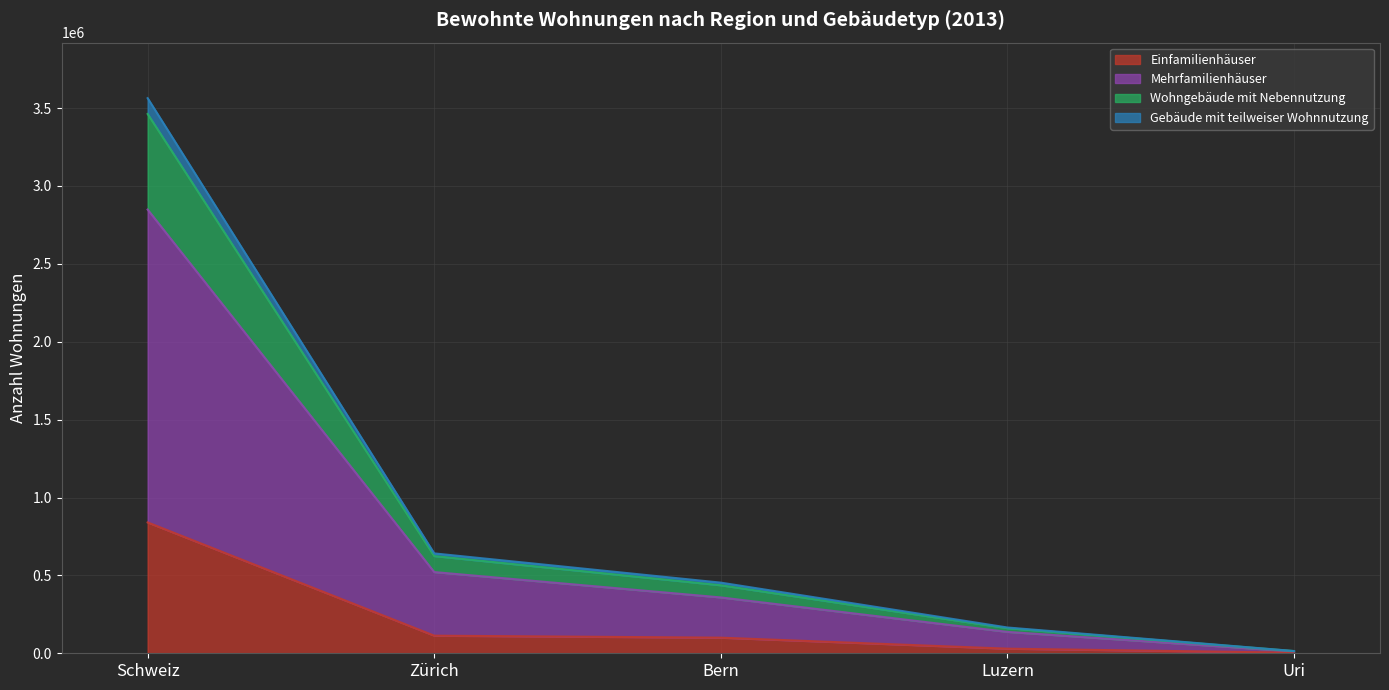

Does the chart display data point markers on the line(s)?

No